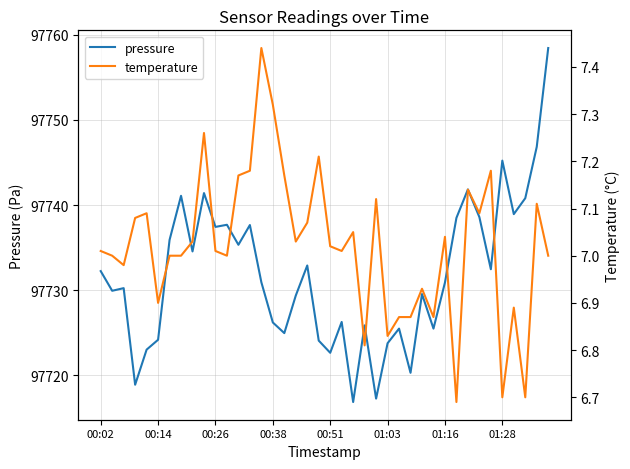

Is it true that pressure equals 151202.6 at 00:51?

False